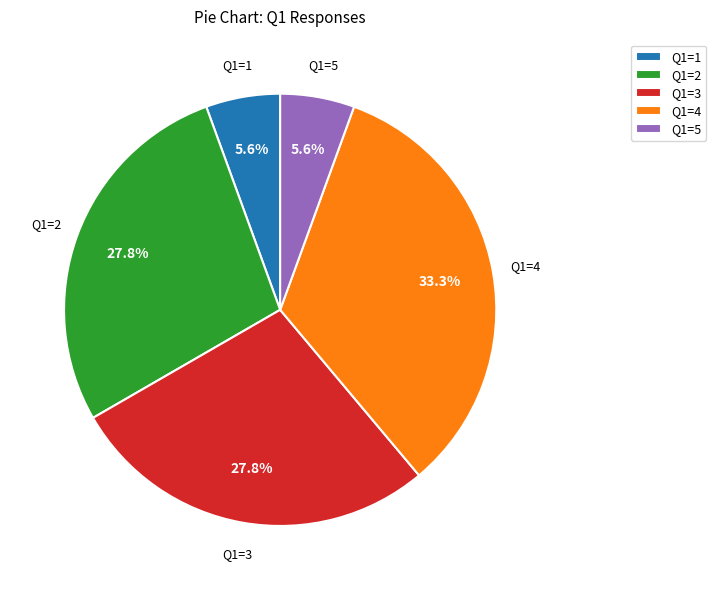

Which has a higher value, Q1=1 or Q1=4?

Q1=4